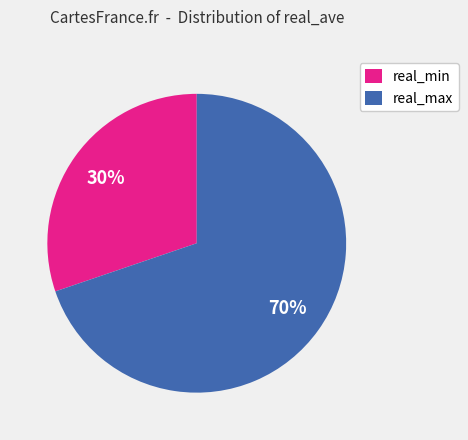

How many slices are in this pie chart?

2